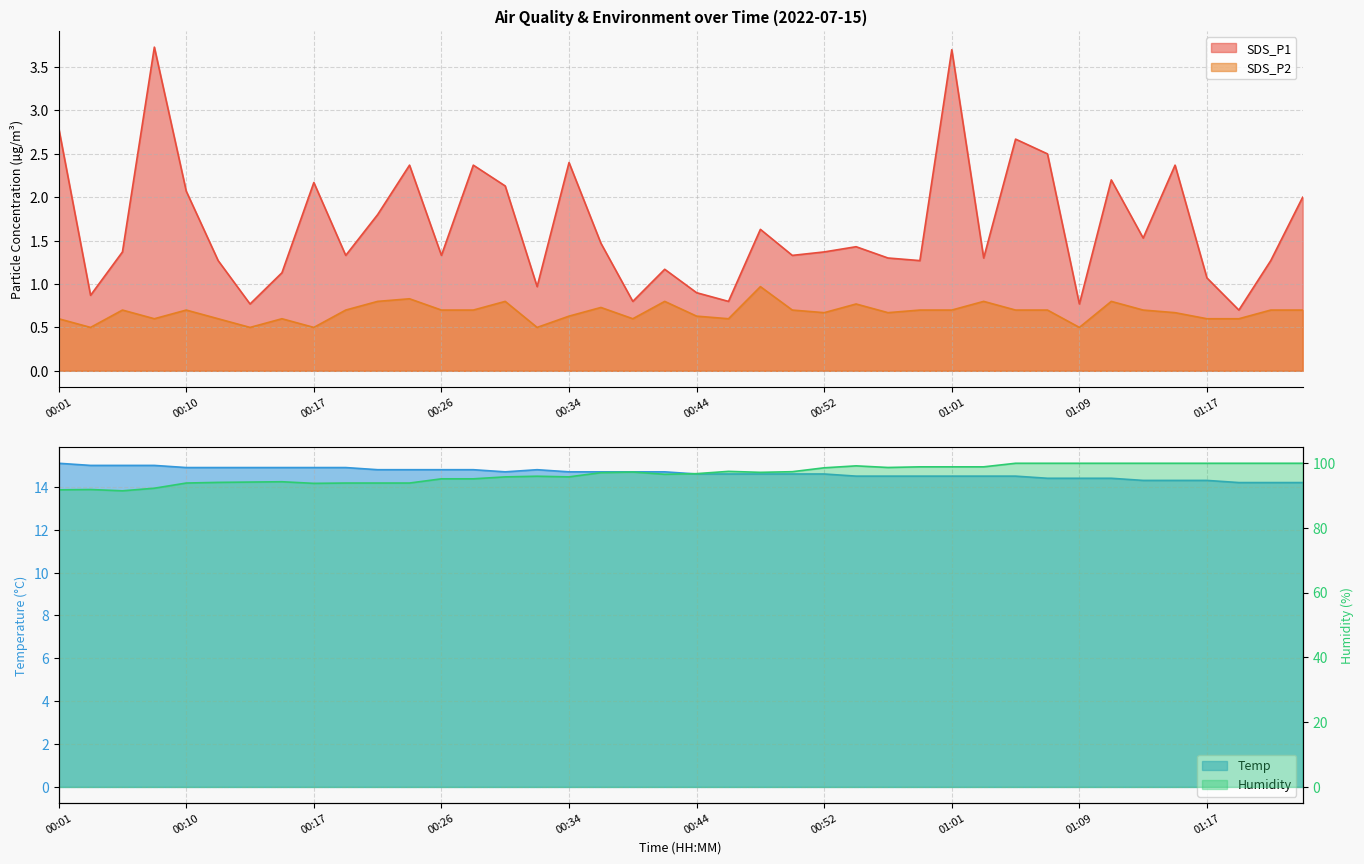

List the labels in order of SDS_P2 value, largest first.

00:48, 00:23, 00:21, 00:30, 00:40, 01:03, 01:11, 00:54, 00:36, 00:05, 00:10, 00:19, 00:26, 00:28, 00:50, 00:59, 01:01, 01:05, 01:07, 01:13, 01:21, 01:23, 00:52, 00:56, 01:15, 00:34, 00:44, 00:01, 00:07, 00:11, 00:15, 00:38, 00:46, 01:17, 01:19, 00:03, 00:13, 00:17, 00:32, 01:09